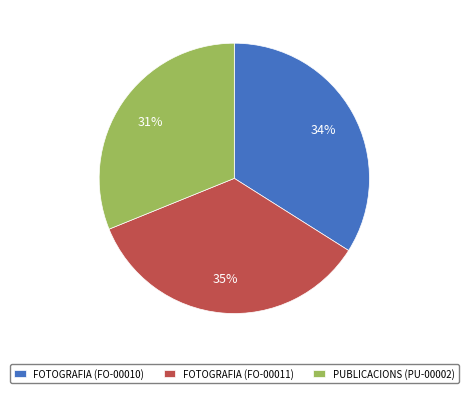

The FOTOGRAFIA (FO-00011) slice represents 46% of the pie. True or false?

False